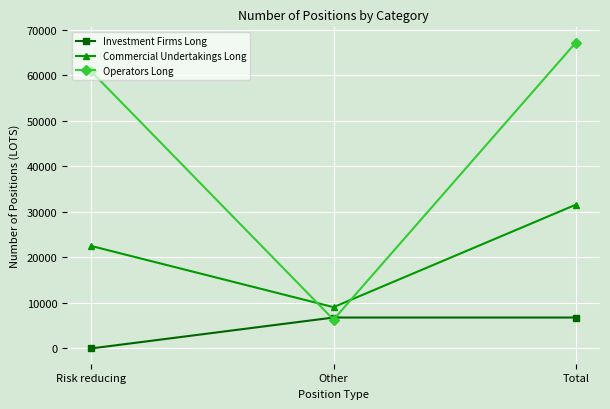

Reading left to right, what are all the values shown in this chart?

Investment Firms Long: 0	6785	6785
Commercial Undertakings Long: 22494	9061	31555
Operators Long: 60812	6329	67141